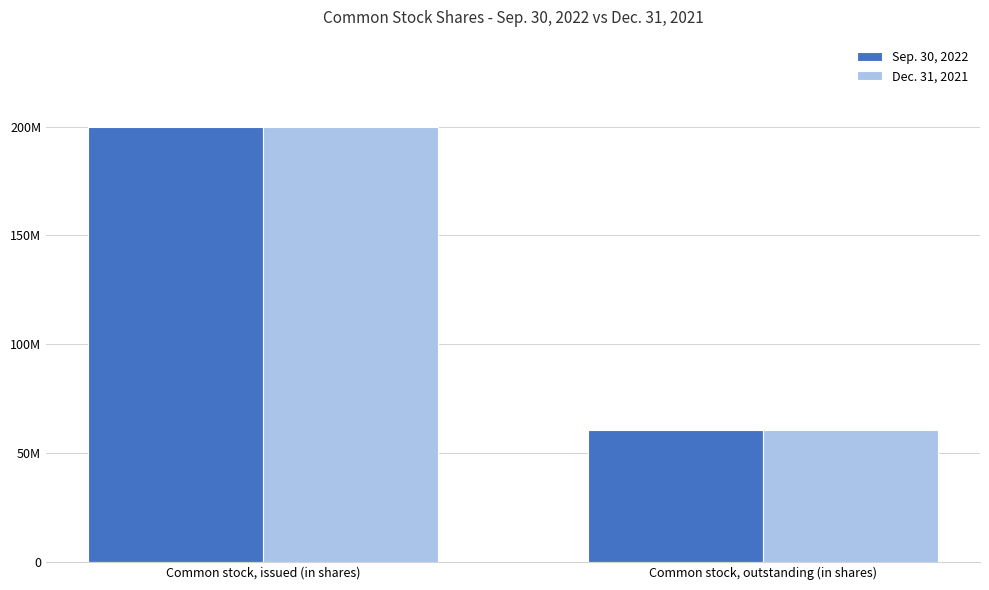

The value of Dec. 31, 2021 at Common stock, issued (in shares) is 199770599. True or false?

True